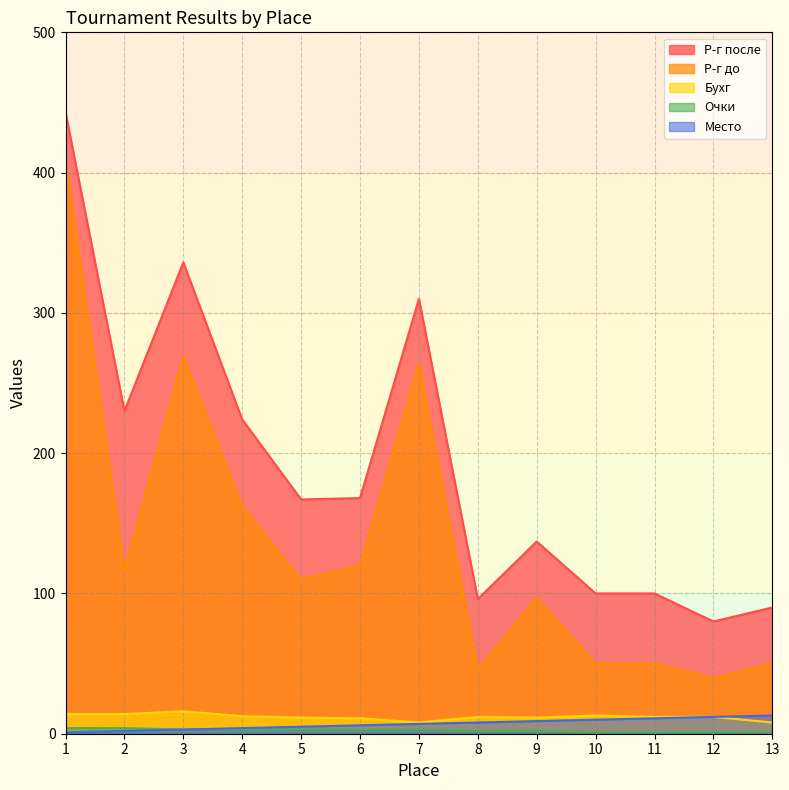

Between 6 and 12, which series saw the biggest shift?

Р-г после